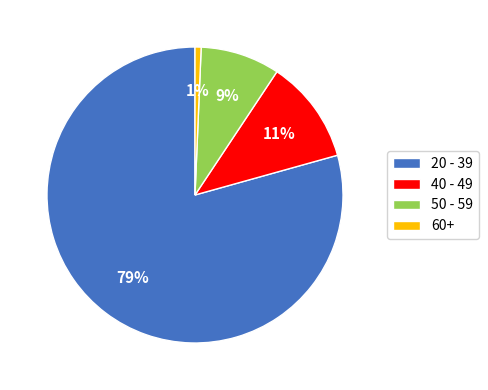

To the nearest percent, what is the combined percentage of 50 - 59 and 20 - 39?

88%